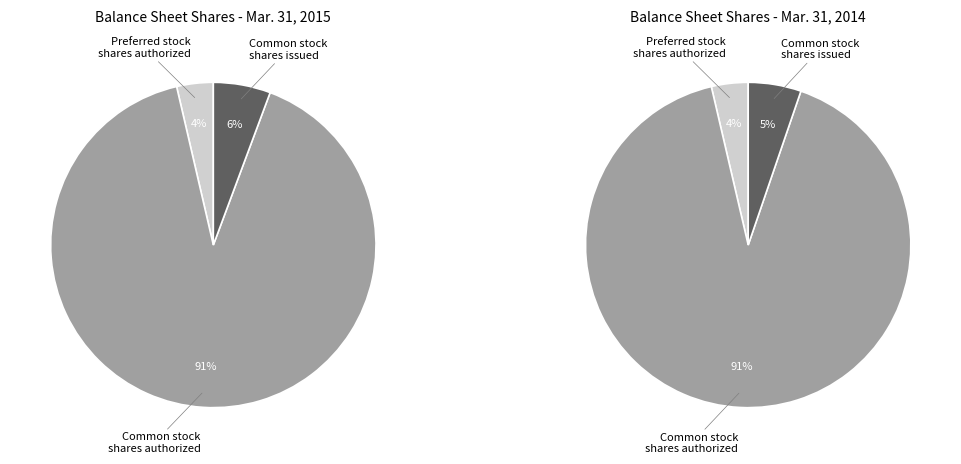

To the nearest percent, what is the difference between the Common stock, shares authorized and Common stock, shares issued slice percentages?

85%